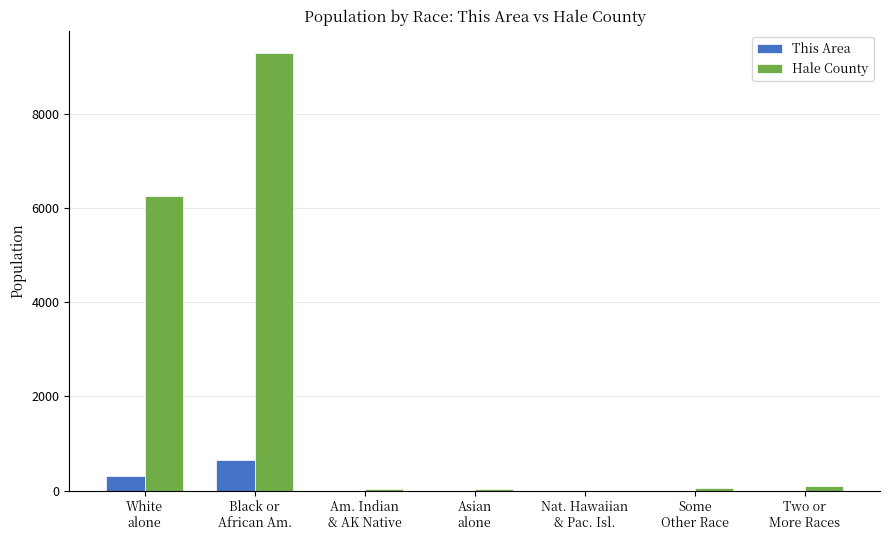

Which series has the widest spread of values?

Hale County